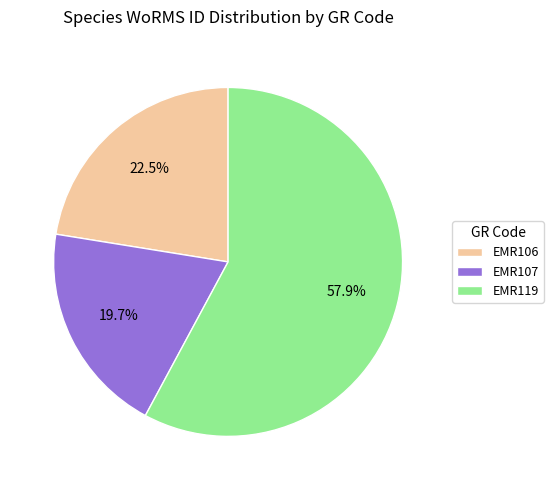

How much of the chart is everything except EMR107?

80.3%